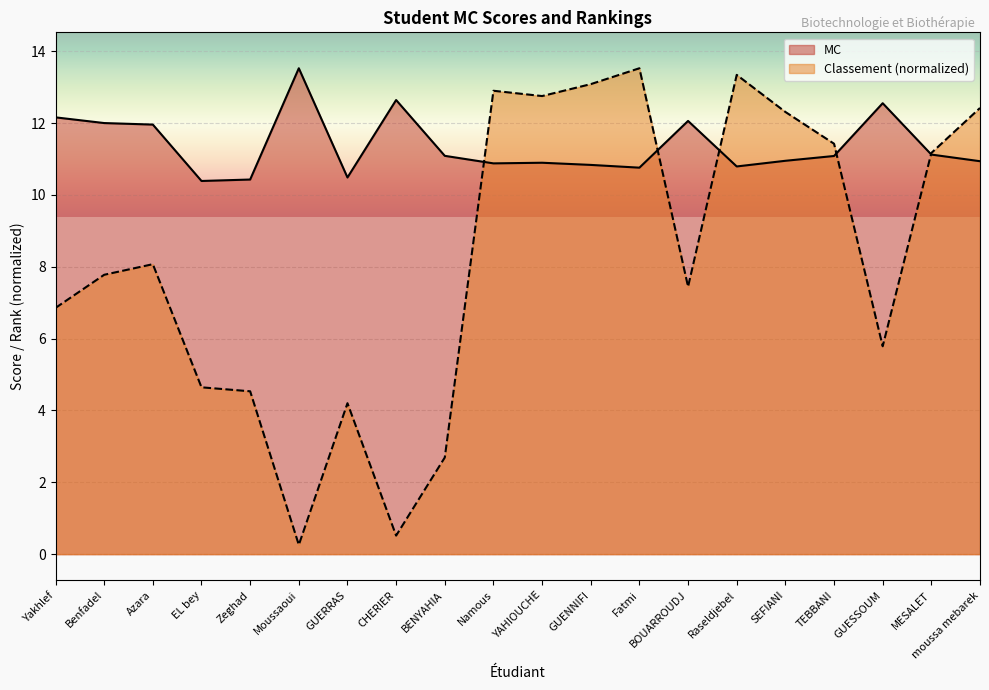

After their last crossing, which series has the higher values: MC or classement?

classement